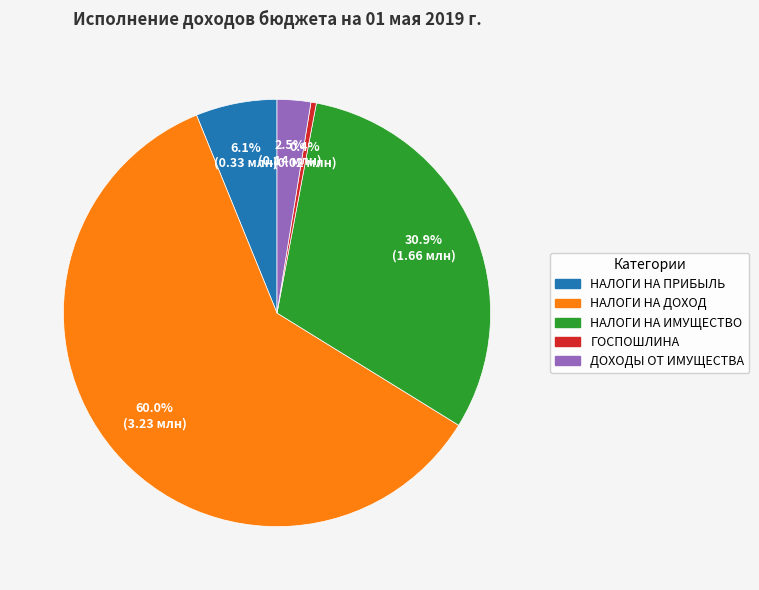

Is there any slice that represents more than half of the pie?

Yes